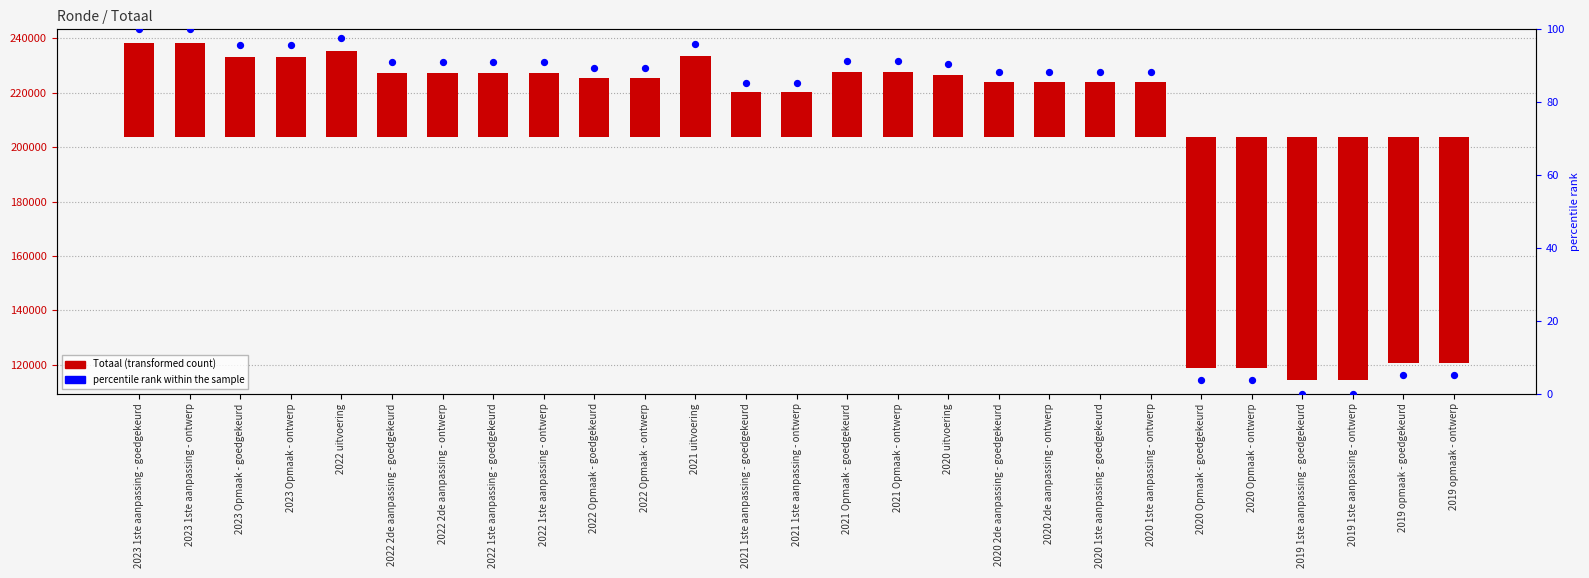

At which category is the sum across all series the highest?

2023 1ste aanpassing - goedgekeurd